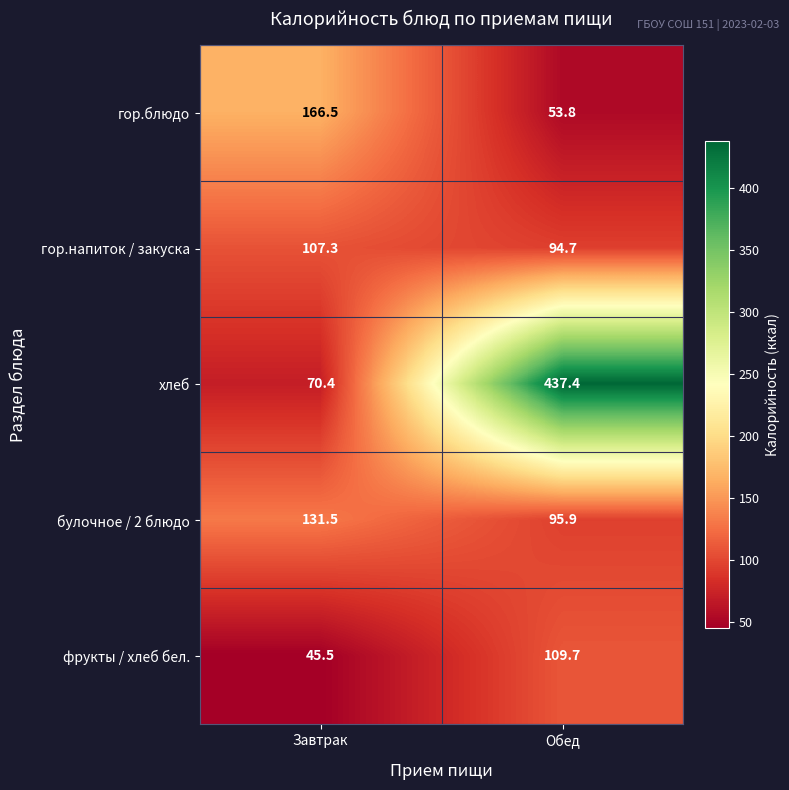

How many distinct data groups are displayed?

5